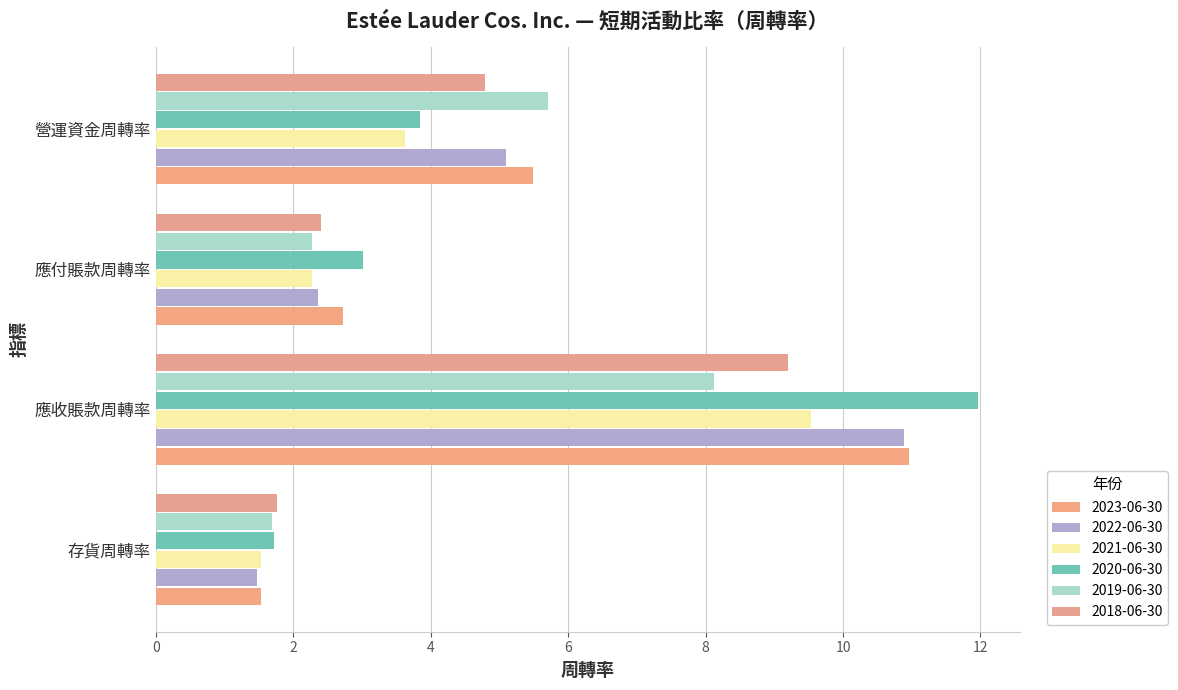

List the labels in order of 2020-06-30 value, smallest first.

存貨周轉率, 應付賬款周轉率, 營運資金周轉率, 應收賬款周轉率